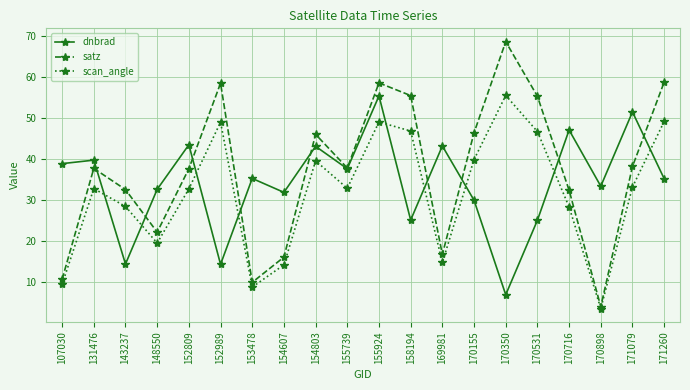

In dnbrad, how many points are higher than both neighbors (excluding endpoints)?

8